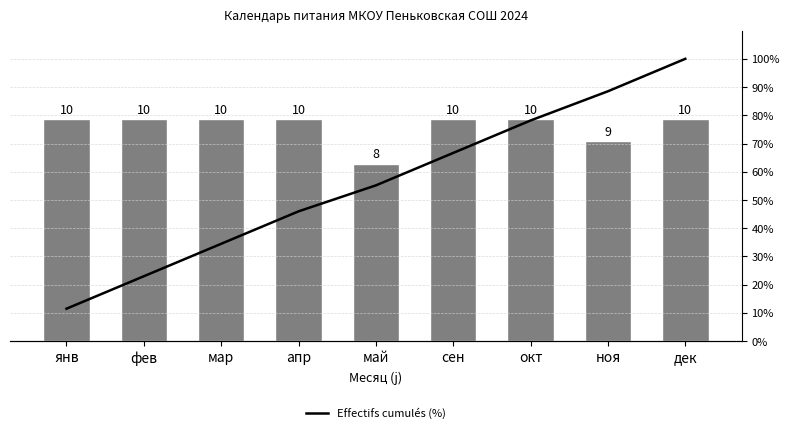

How many Effectifs values are between 10 and 11?

7